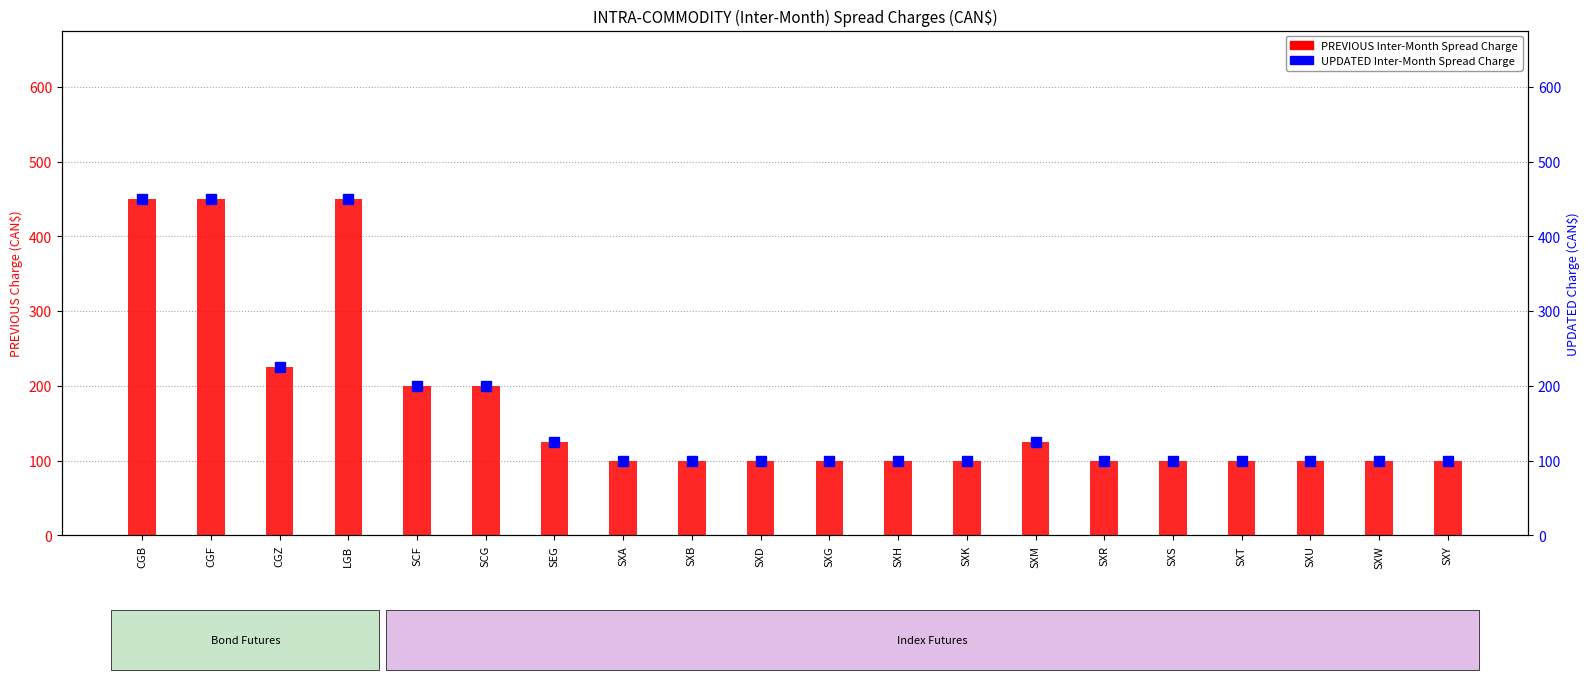

Between SCG and SXH, which is larger?

SCG